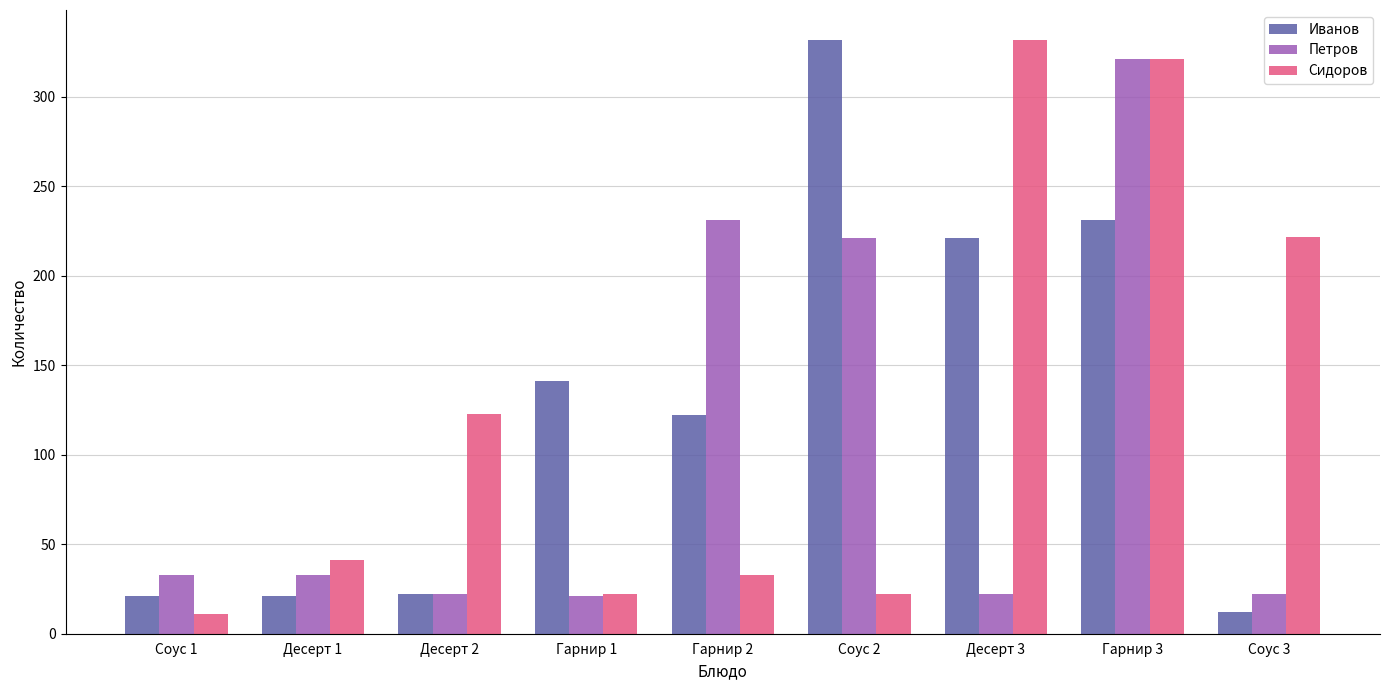

How many data points in Иванов are less than 122?

4